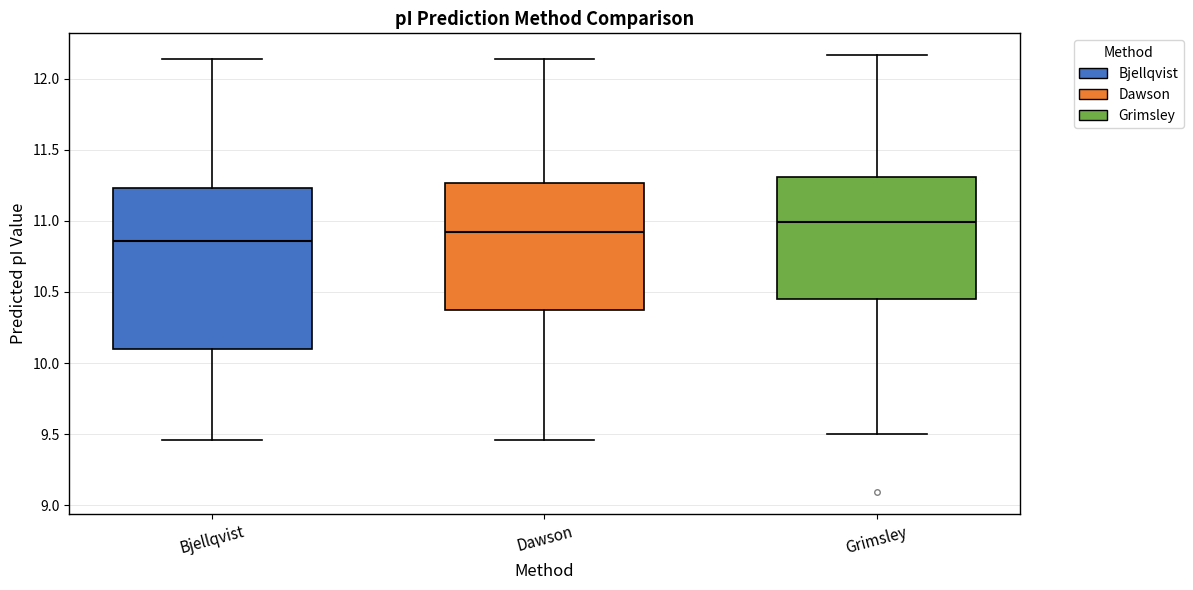

Where is the lower edge of the box for Grimsley on the y-axis? The values are not printed on the chart, so give them approximately, as read against the axis.

10.45